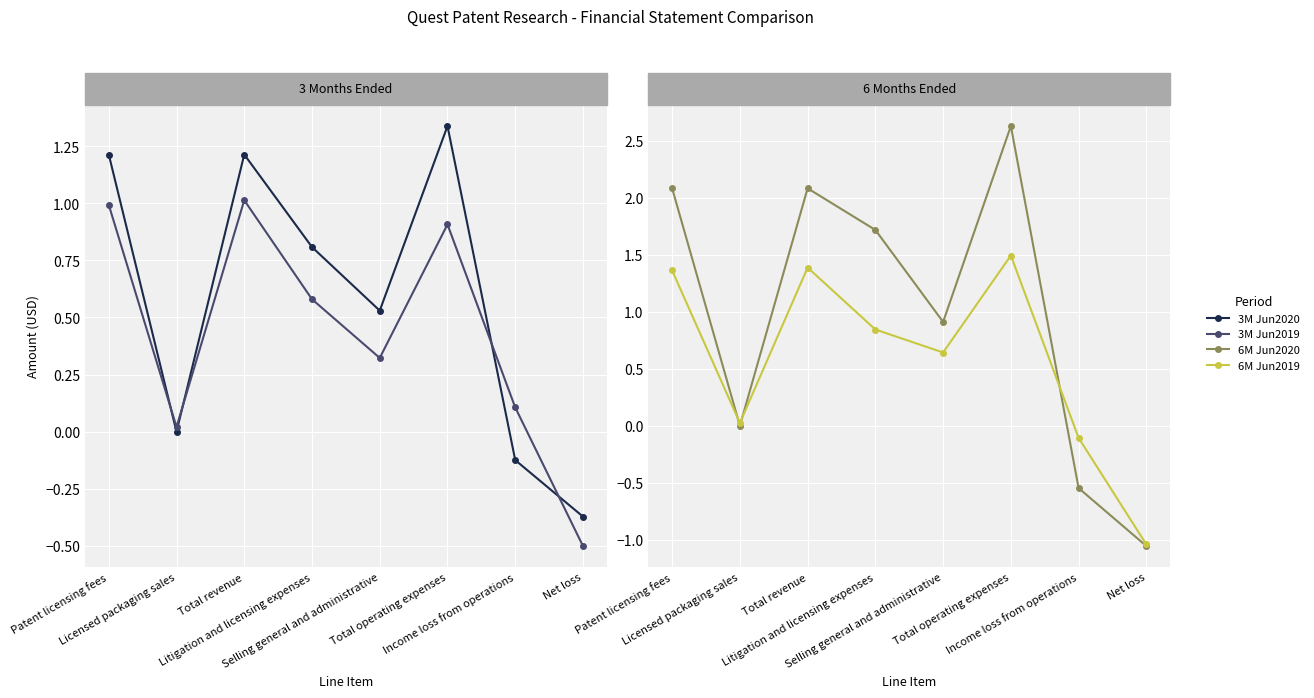

How many values in 3M Jun2019 are below zero?

1